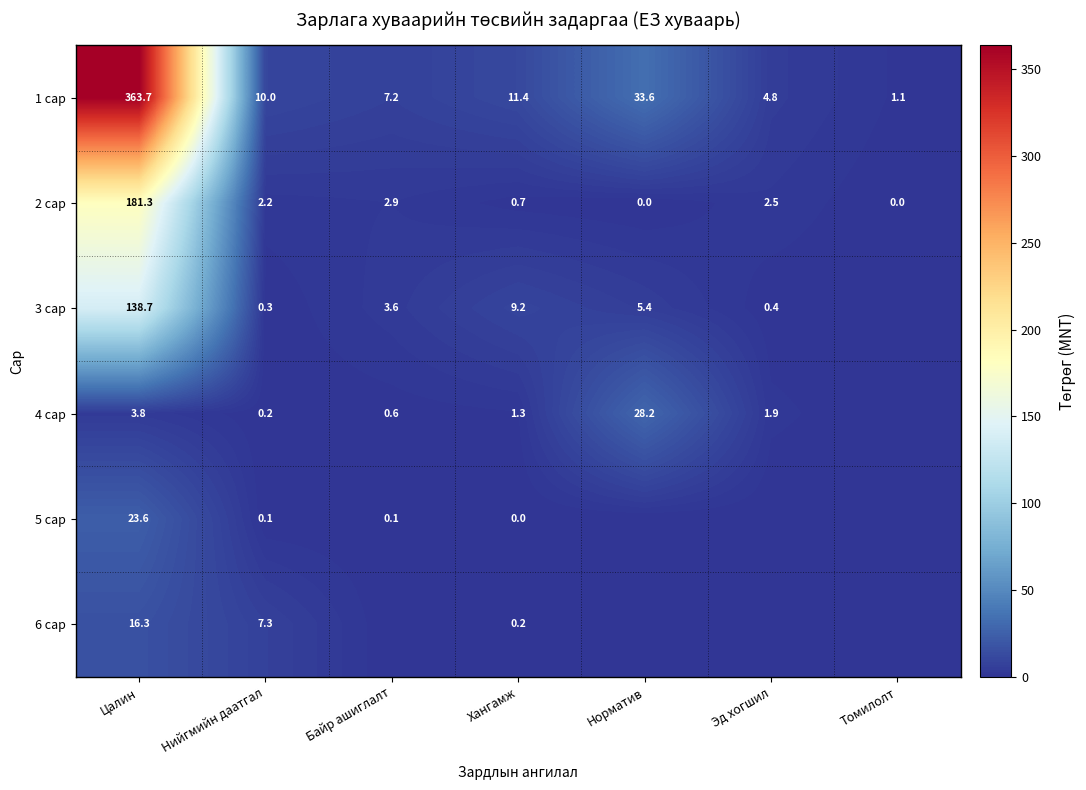

What is the maximum value shown in the chart?

363.7